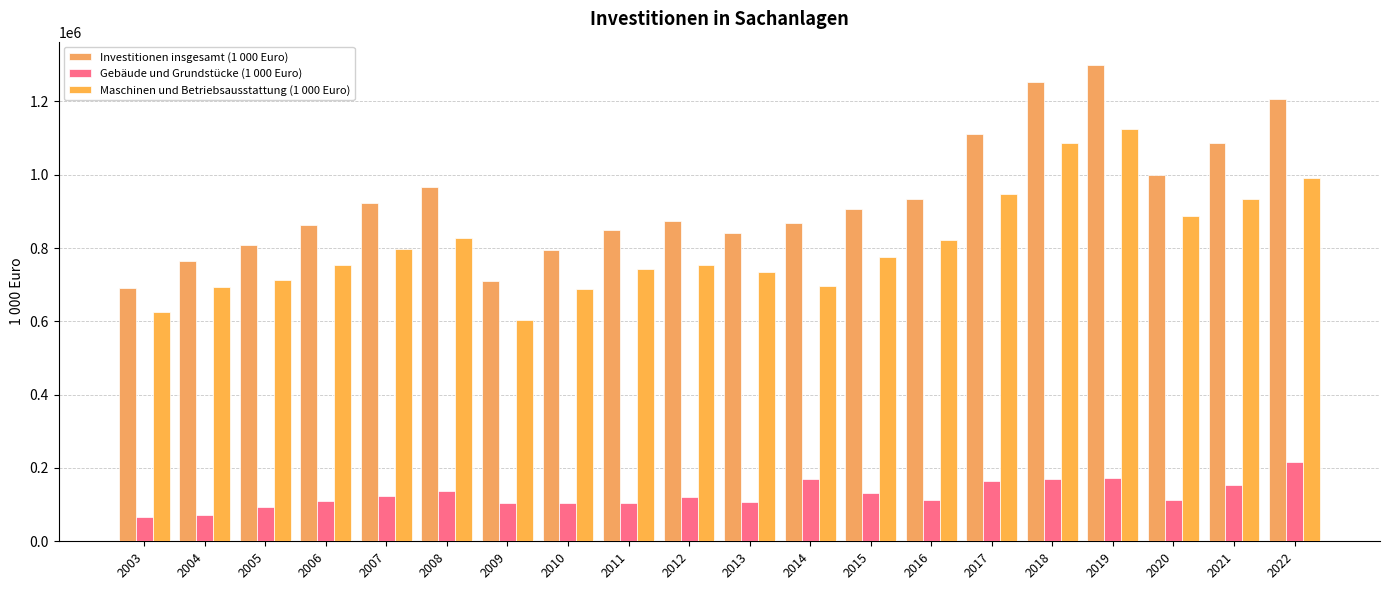

Is it true that Gebäude und Grundstücke (1 000 Euro) equals 260399.9 at 2021?

False